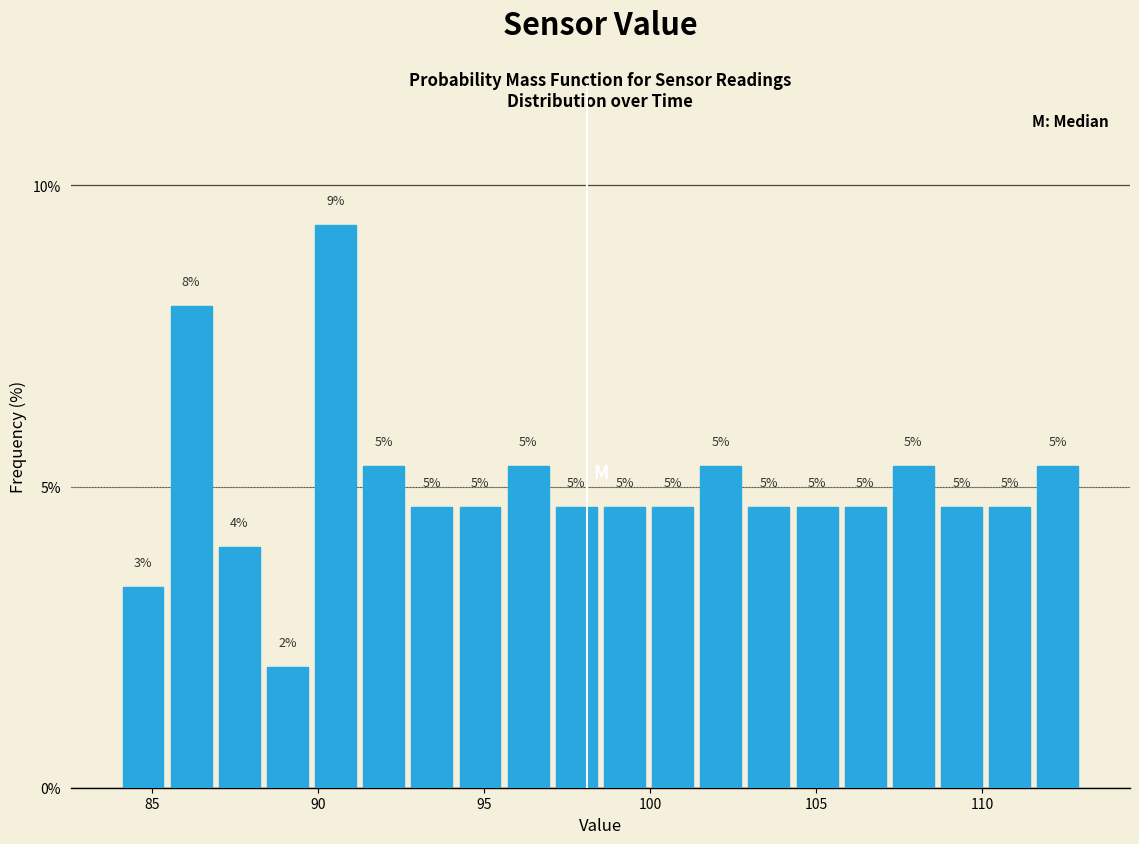

Around what value on the x-axis is the tallest bar? Give the approximate position of its centre, as read against the axis.

90.5